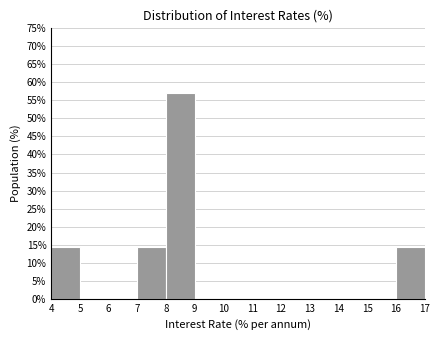

Which range on the x-axis has the tallest bar?

8 to 9